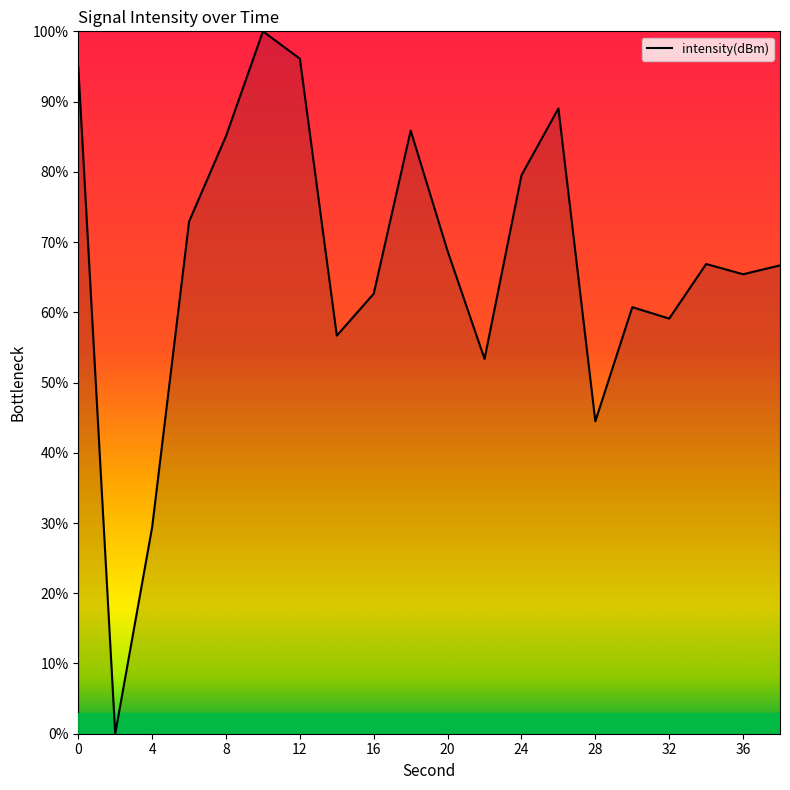

What is the greatest value displayed?

100.0